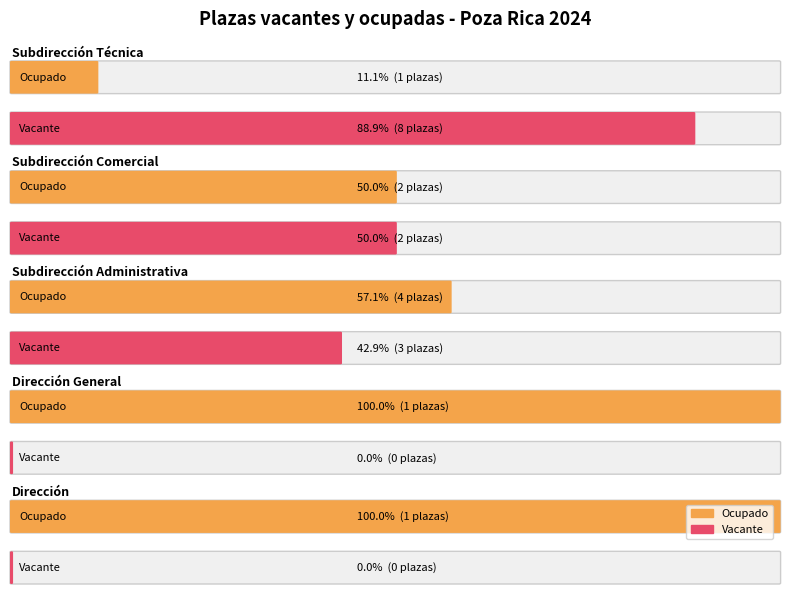

Read the Vacante value at Ocupado.

13